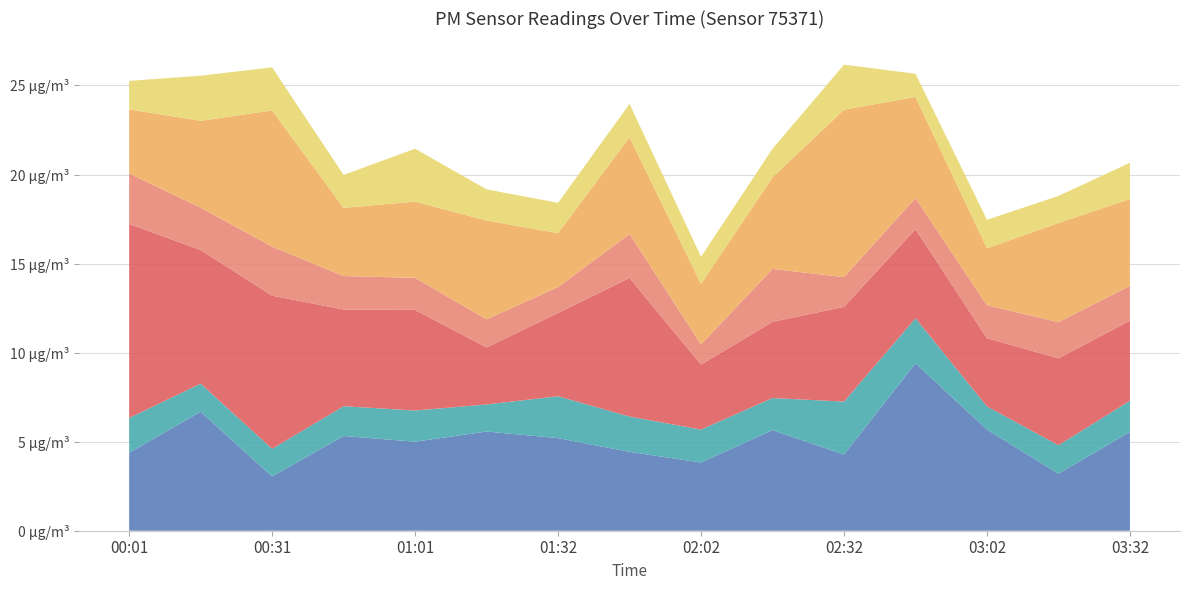

Reading left to right, what are all the values shown in this chart?

P1: 4.4	6.7	3.0	5.3	5.0	5.6	5.2	4.4	3.8	5.7	4.3	9.4	5.7	3.2	5.5
P2: 1.9	1.6	1.6	1.7	1.8	1.5	2.4	2.0	1.9	1.8	3.0	2.5	1.3	1.6	1.8
P1_smooth: 10.9	7.5	8.6	5.4	5.7	3.2	4.7	7.8	3.6	4.3	5.3	5.0	3.8	4.9	4.5
P2_smooth: 2.8	2.4	2.8	1.9	1.8	1.6	1.4	2.5	1.1	3.0	1.7	1.8	1.9	2.0	1.9
P1_alt: 3.6	4.9	7.7	3.8	4.3	5.5	3.0	5.4	3.4	5.2	9.4	5.7	3.2	5.6	4.9
P2_alt: 1.6	2.5	2.4	1.9	3.0	1.8	1.7	1.9	1.5	1.6	2.5	1.3	1.6	1.5	2.0